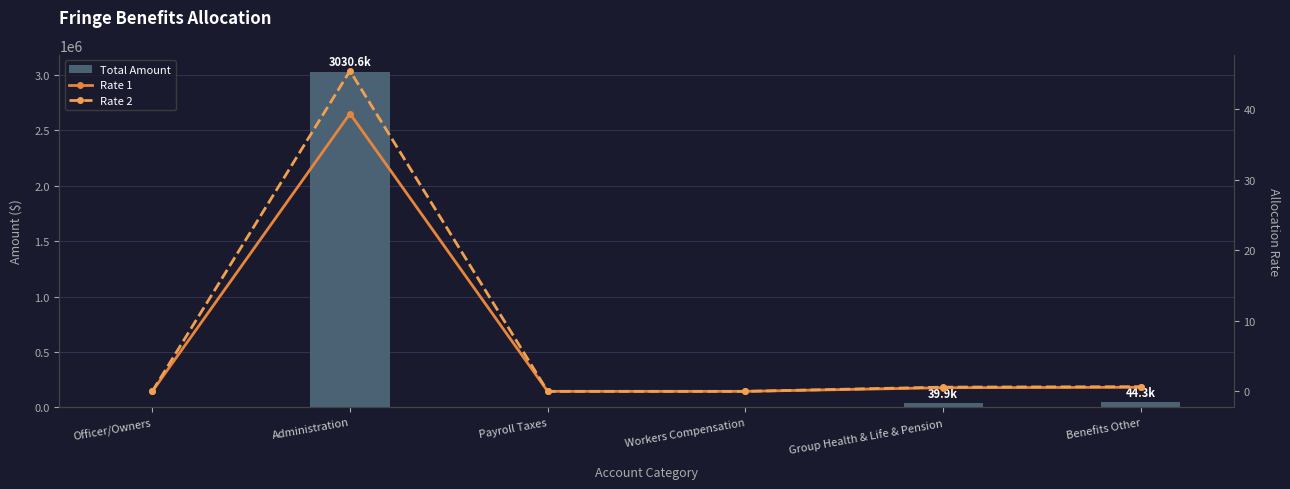

Which series changed the most between Administration and Benefits Other?

Total Amount